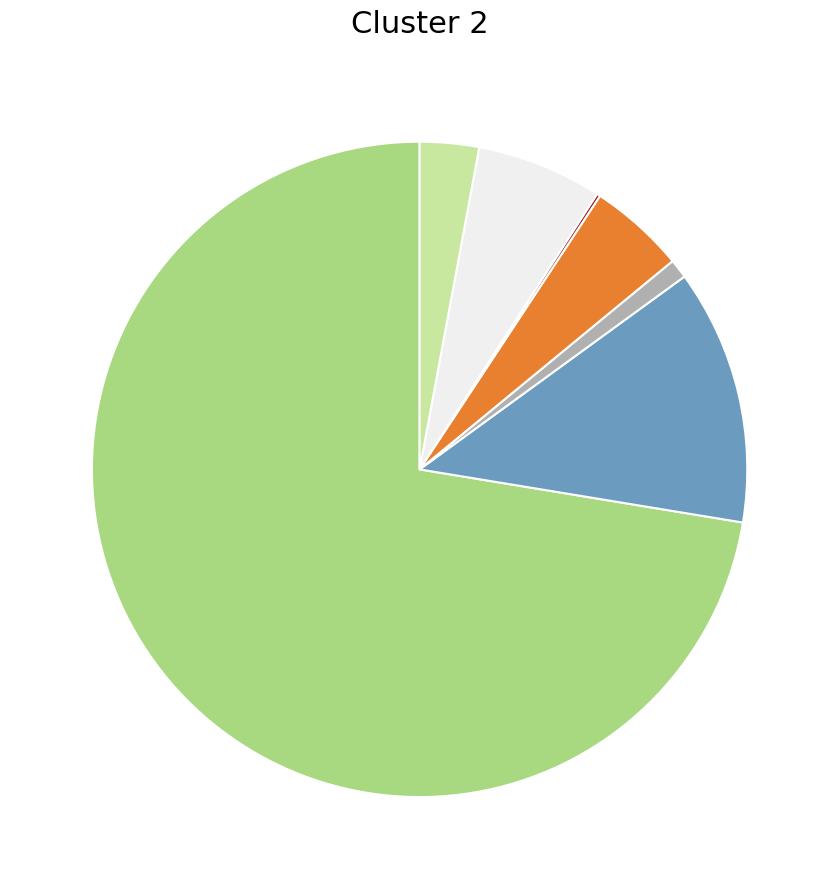

Is there any slice that represents more than half of the pie?

Yes